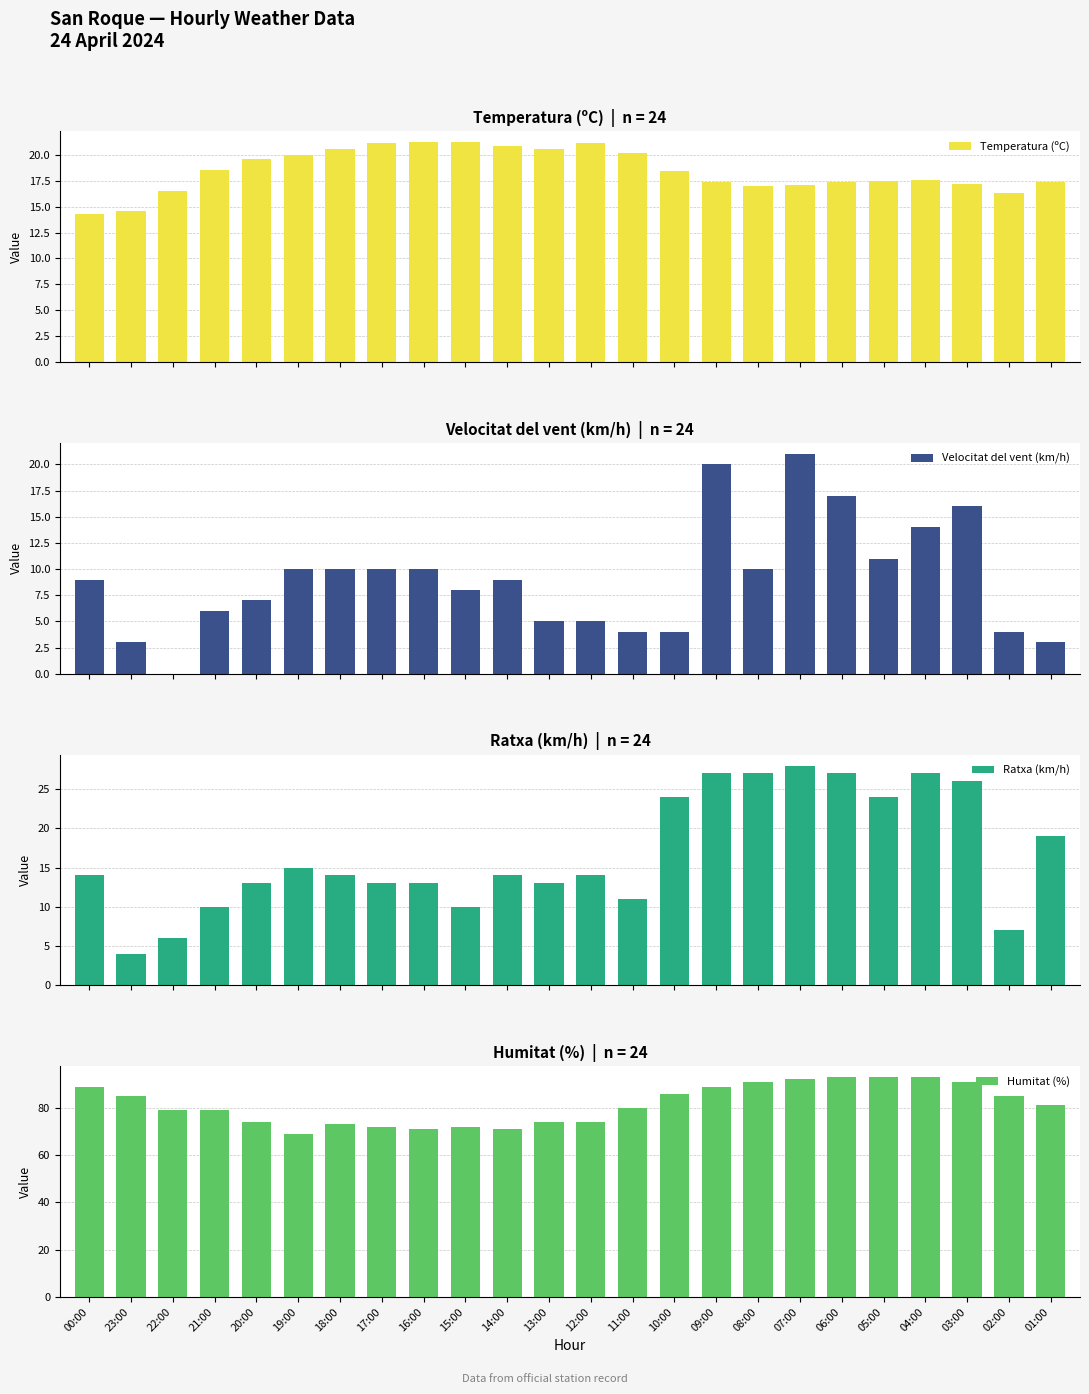

Is it true that Temperatura (ºC) equals 17.2 at 03:00?

True